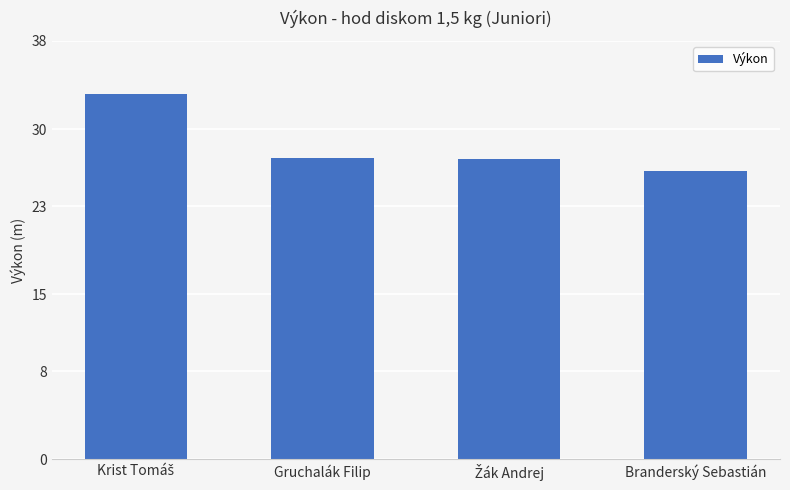

What is the value of the 1st bar from the left?

33.1